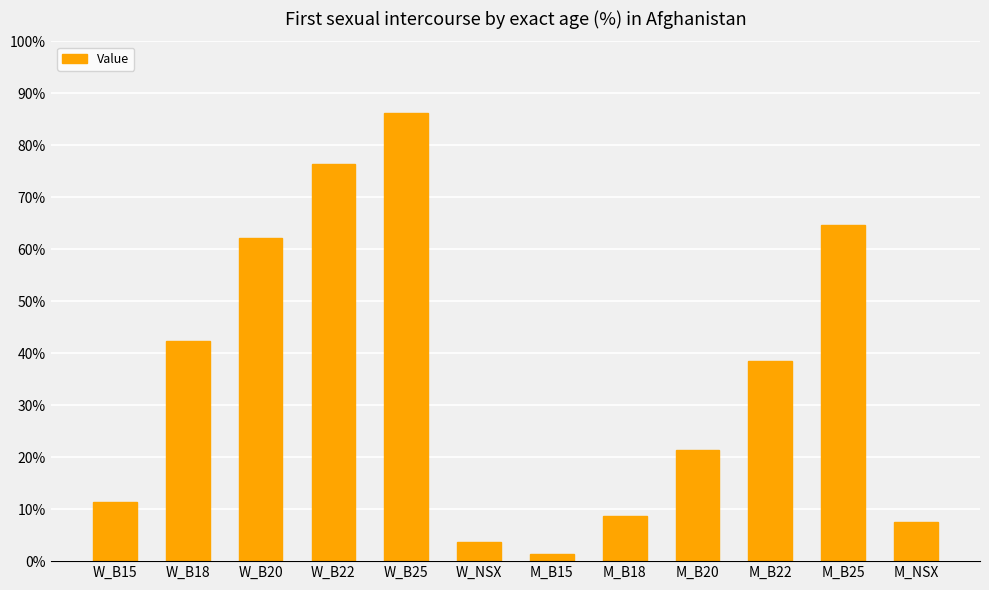

True or false: the data shows 8.6 at M_B18.

True